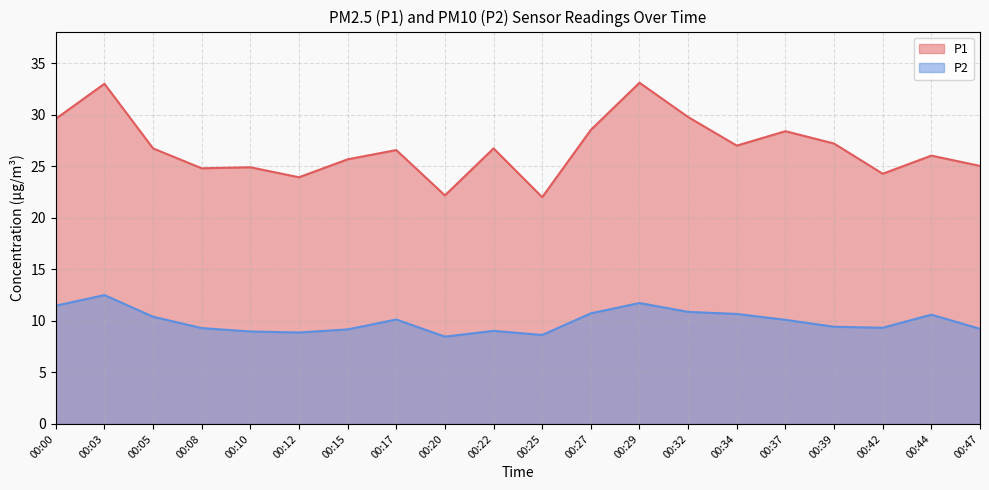

What is the value of the P2 point at the 3rd from the left?

10.4